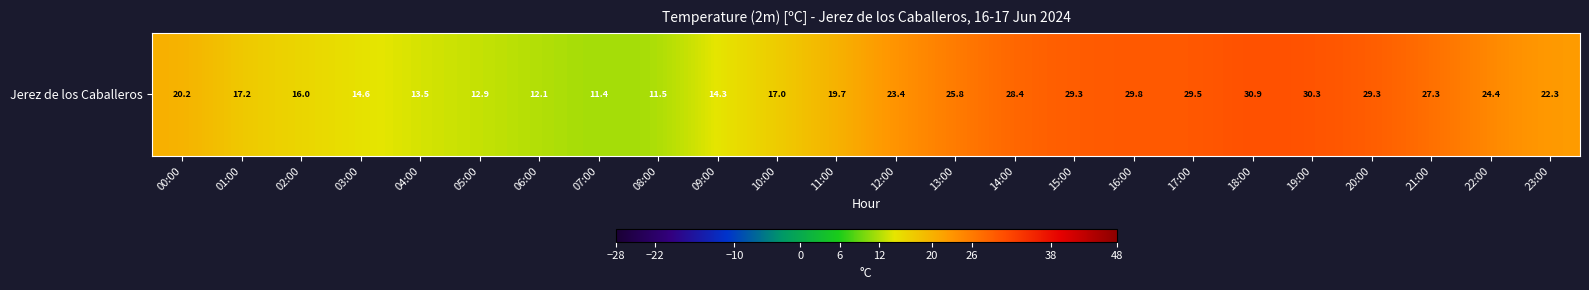

Between 15:00 and 10:00, which is larger?

15:00